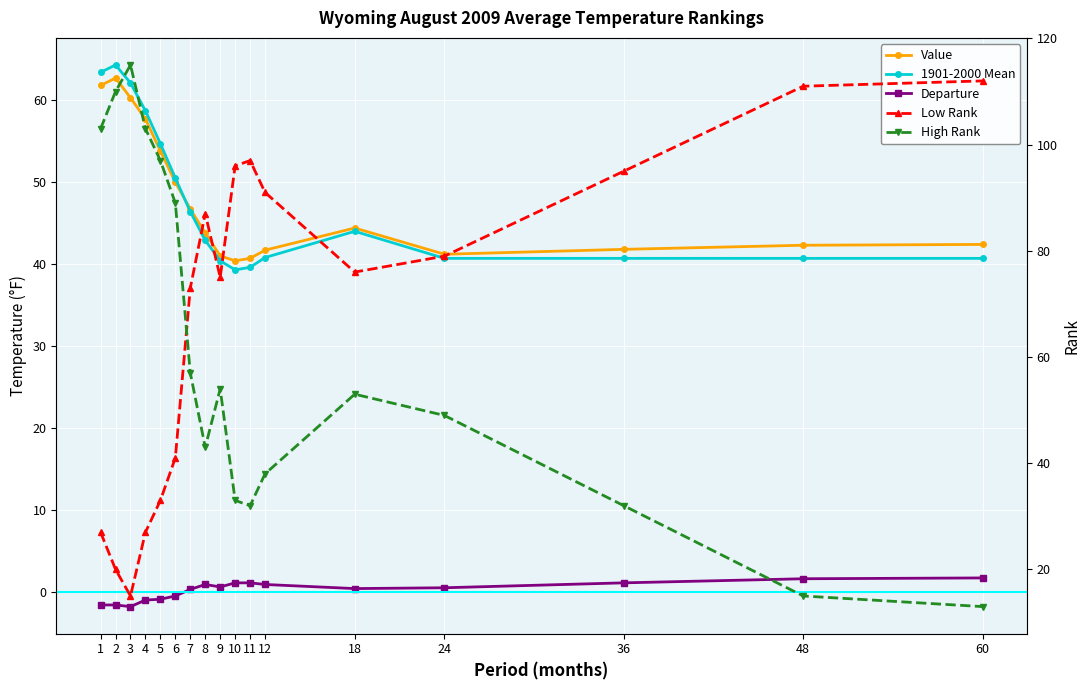

What is the difference between the highest and lowest values at 24?

78.5